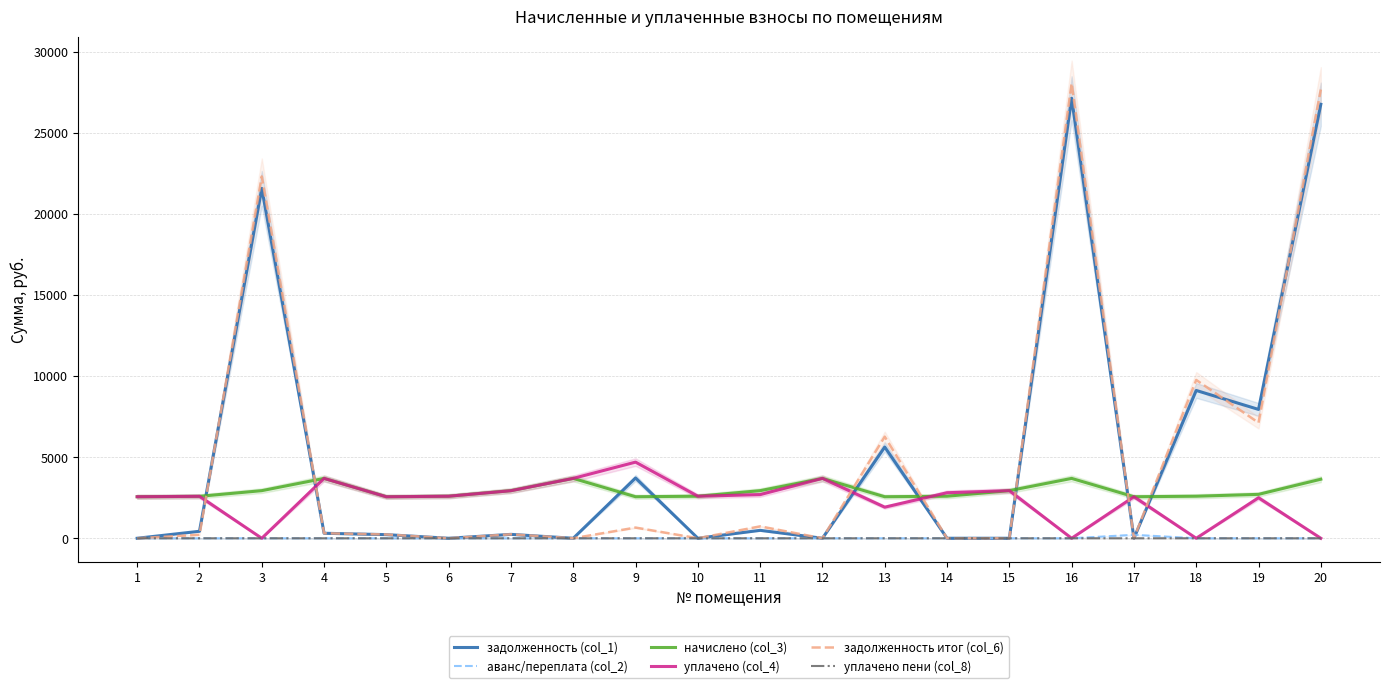

The value of уплачено пени (col_8) at 12 is 0.0. True or false?

True